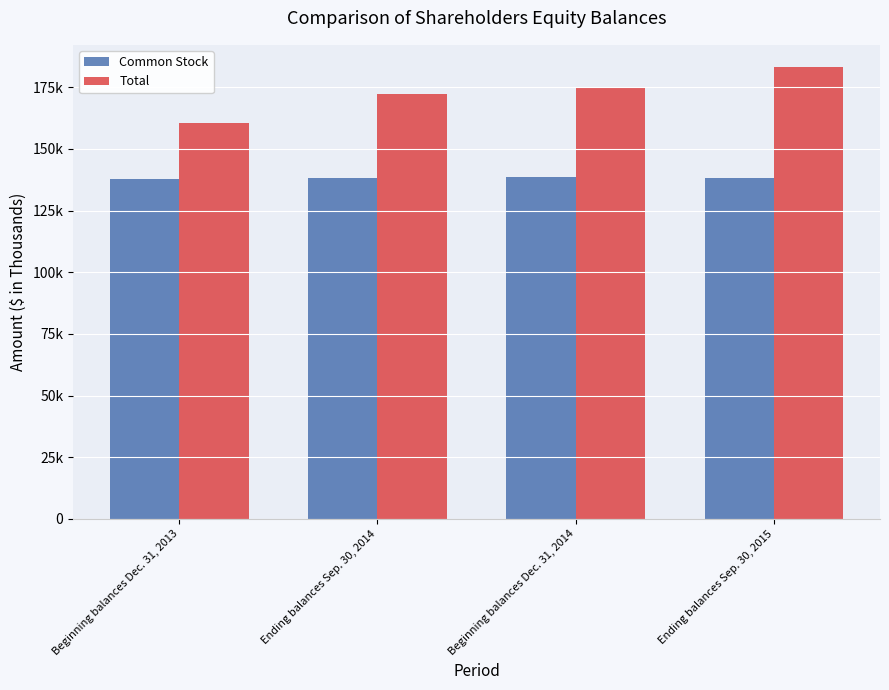

Does the chart contain stacked bars?

No